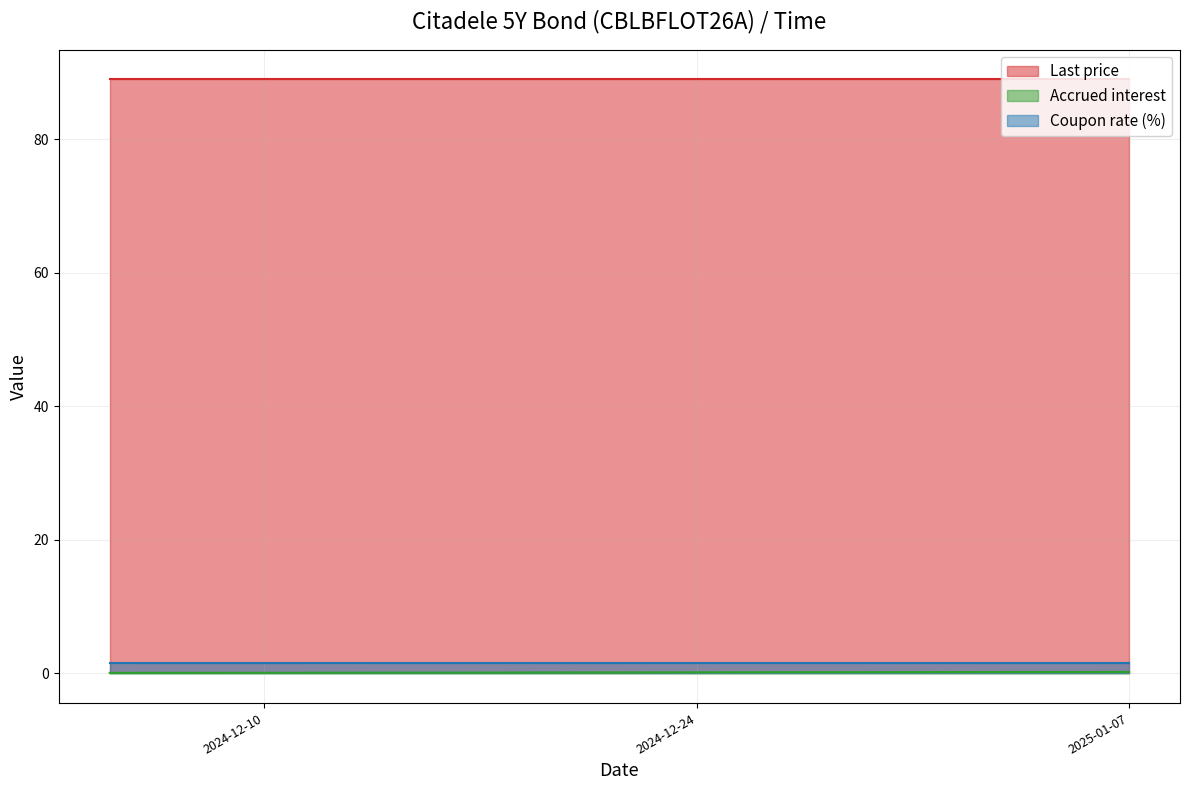

What position from the right is 2025-01-07?

19